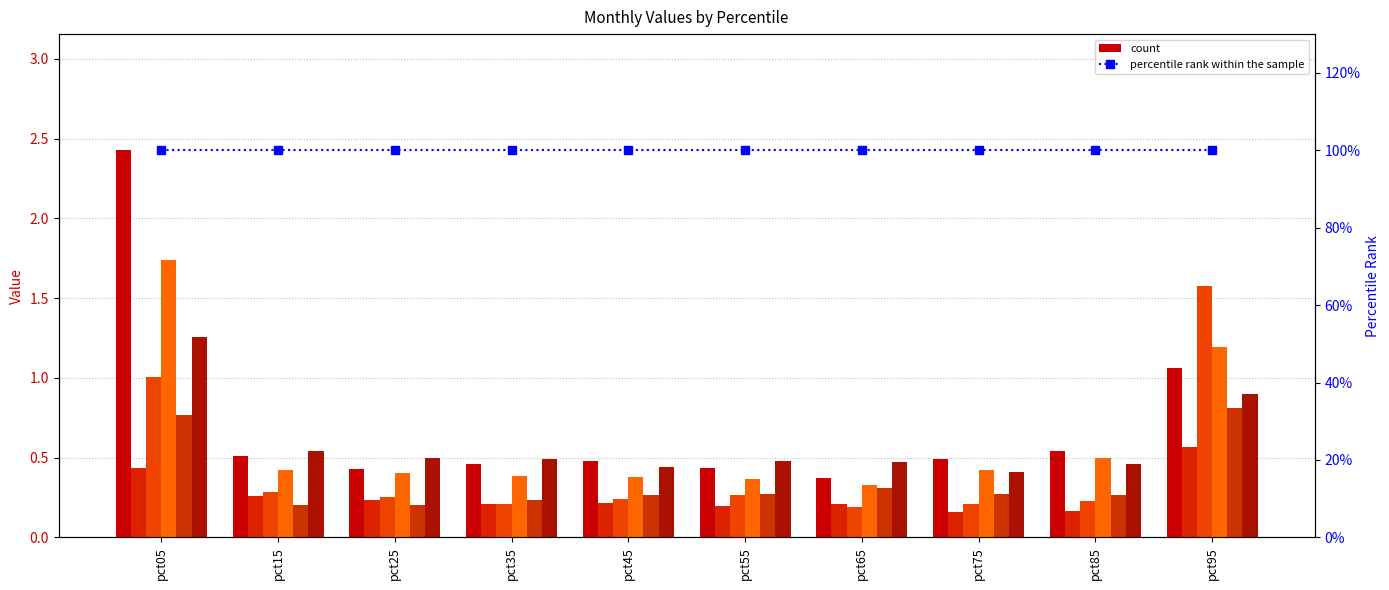

Which category has the lowest value in the Jun series?

pct75